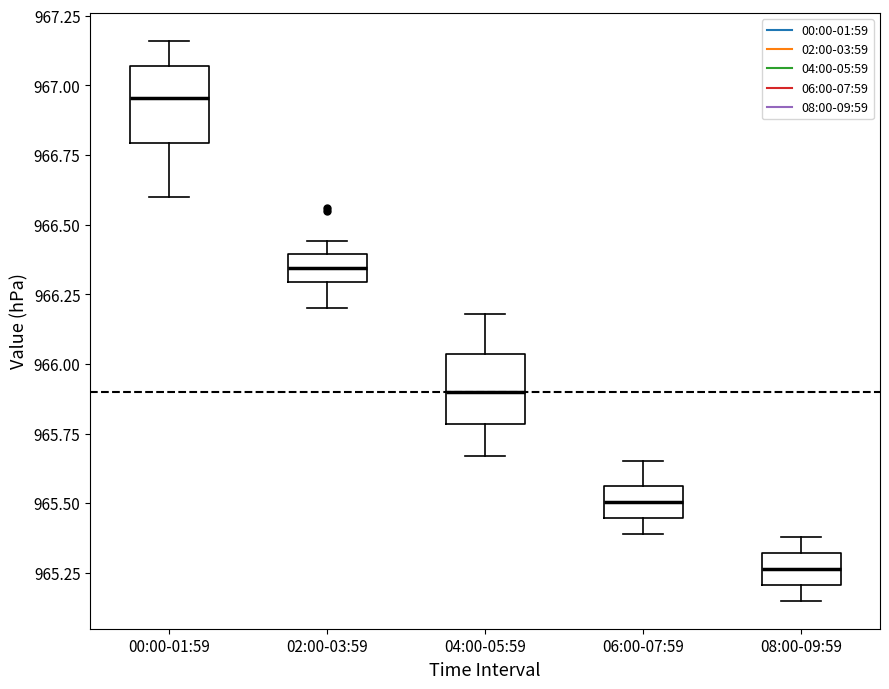

Reading left to right, transcribe this box plot: for each box, give where its median line is, the range the box spans, and where its two whiskers end, as read against the y-axis. The values are not printed on the chart, so give them approximately, as read against the axis.

00:00-01:59: median 966.95, box 966.80 to 967.05, whiskers 966.60 to 967.15
02:00-03:59: median 966.35, box 966.30 to 966.40, whiskers 966.20 to 966.45
04:00-05:59: median 965.90, box 965.80 to 966.05, whiskers 965.65 to 966.20
06:00-07:59: median 965.50, box 965.45 to 965.55, whiskers 965.40 to 965.65
08:00-09:59: median 965.25, box 965.20 to 965.30, whiskers 965.15 to 965.40